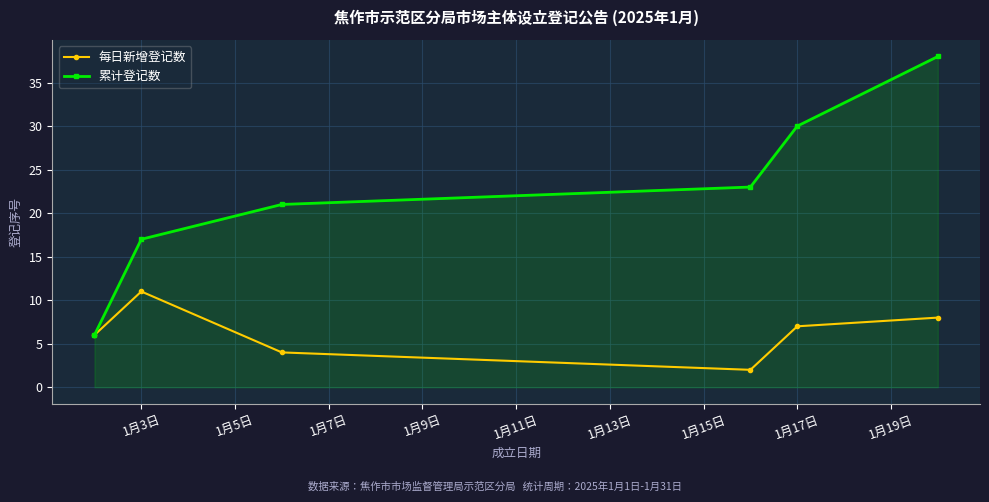

How many values in the 每日新增登记数 series are below 7?

3